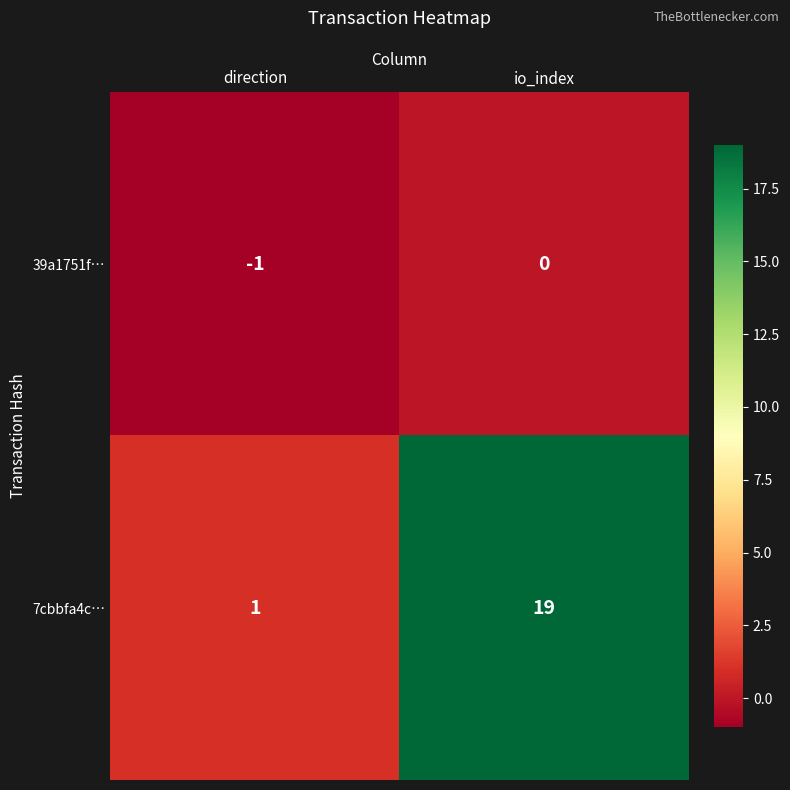

What is the sum of all 7cbbfa4c… values?

20